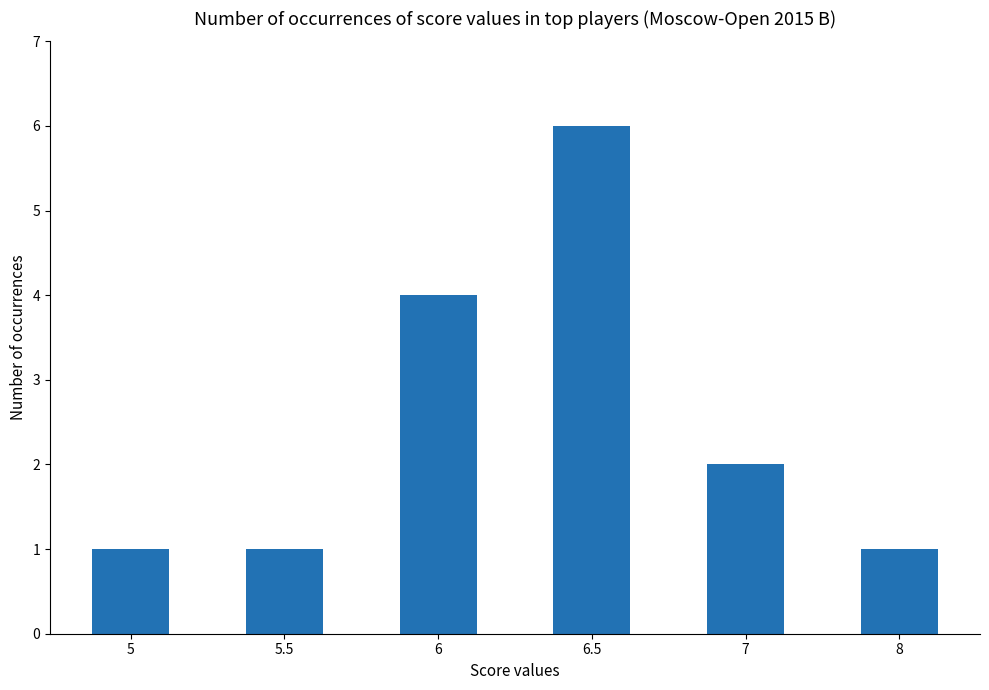

True or false: the data shows 2 at 8.

False